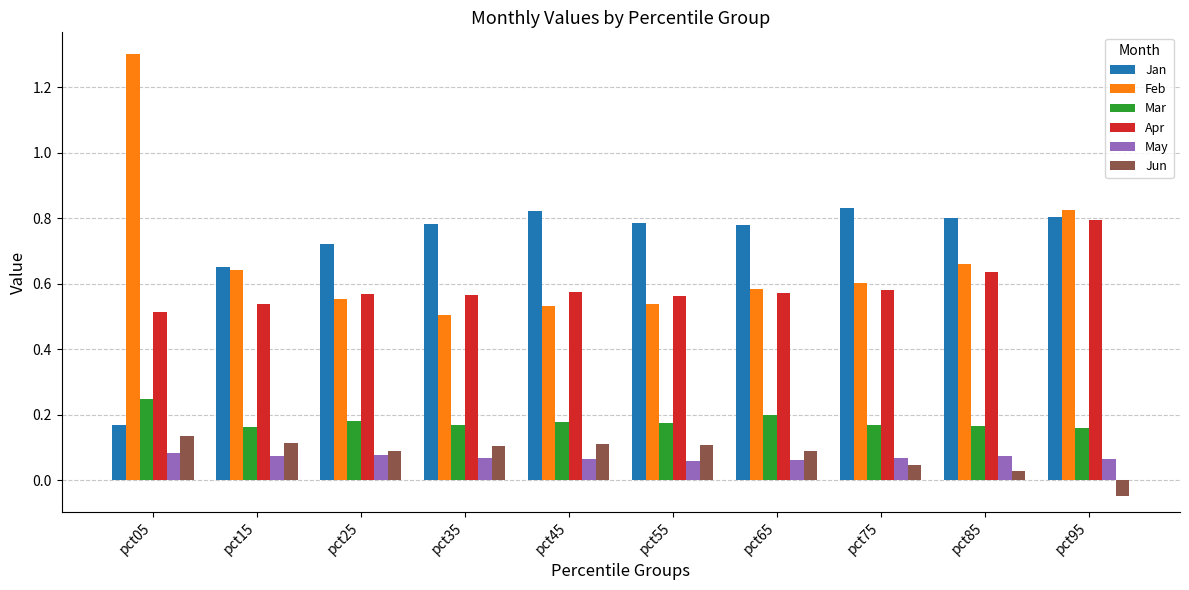

What is the maximum value shown in the chart?

1.3